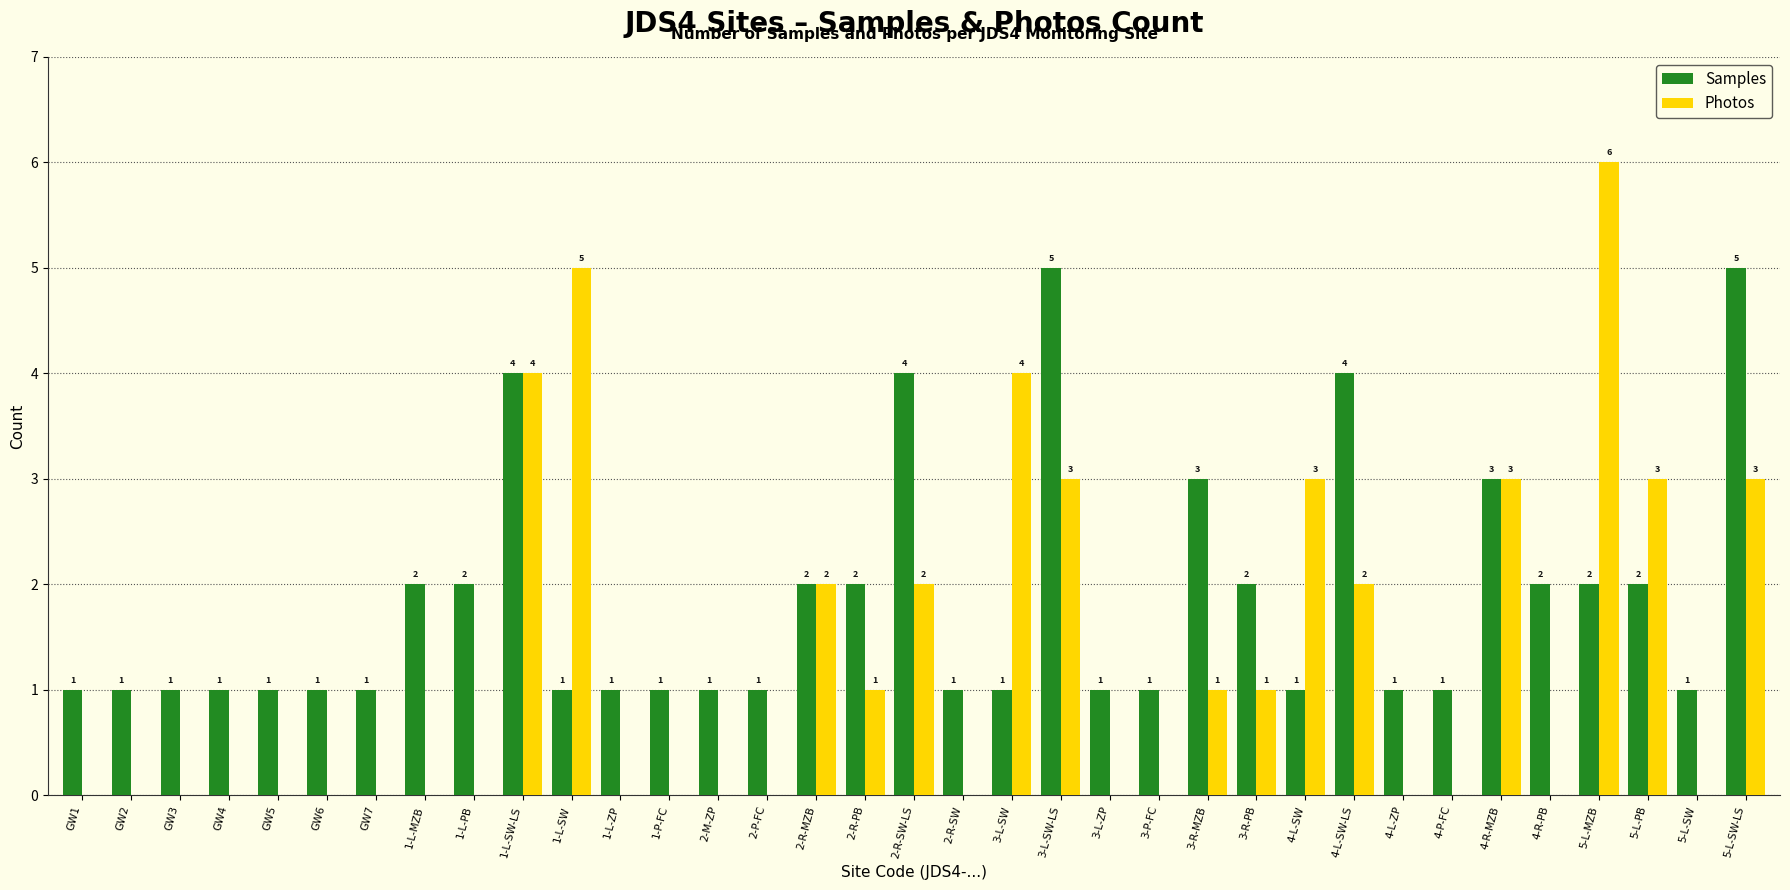

What is the total value across all series at 2-R-PB?

3